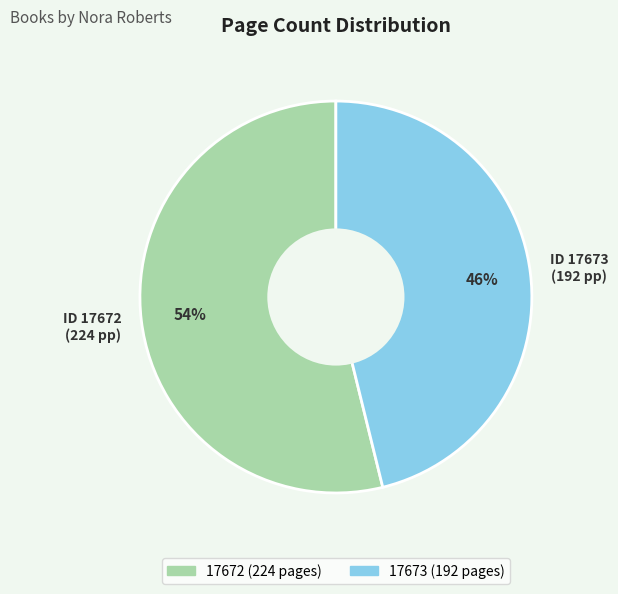

Which category has the smallest portion of the pie?

17673